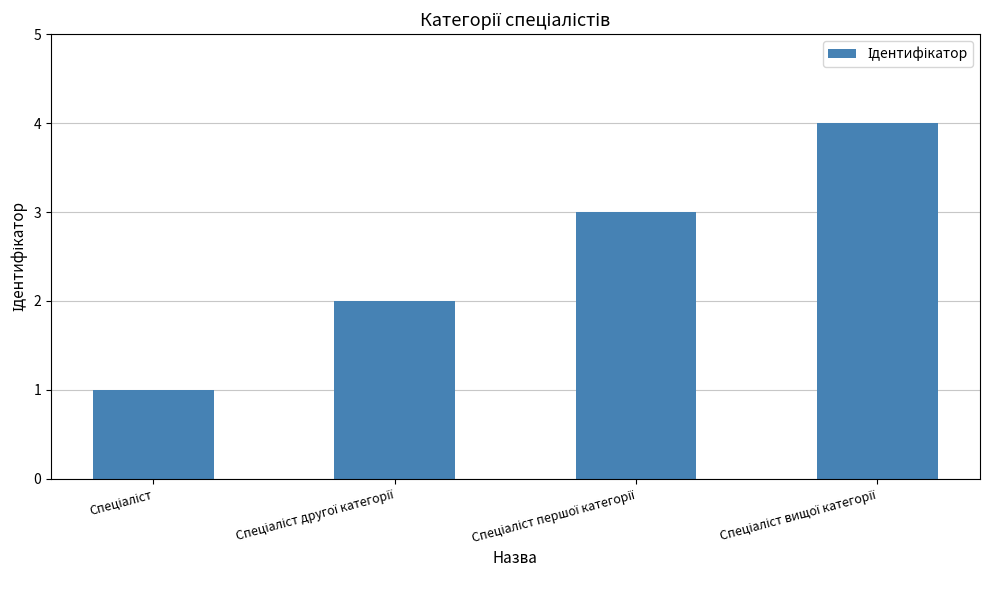

What is the difference between the maximum and minimum values?

3